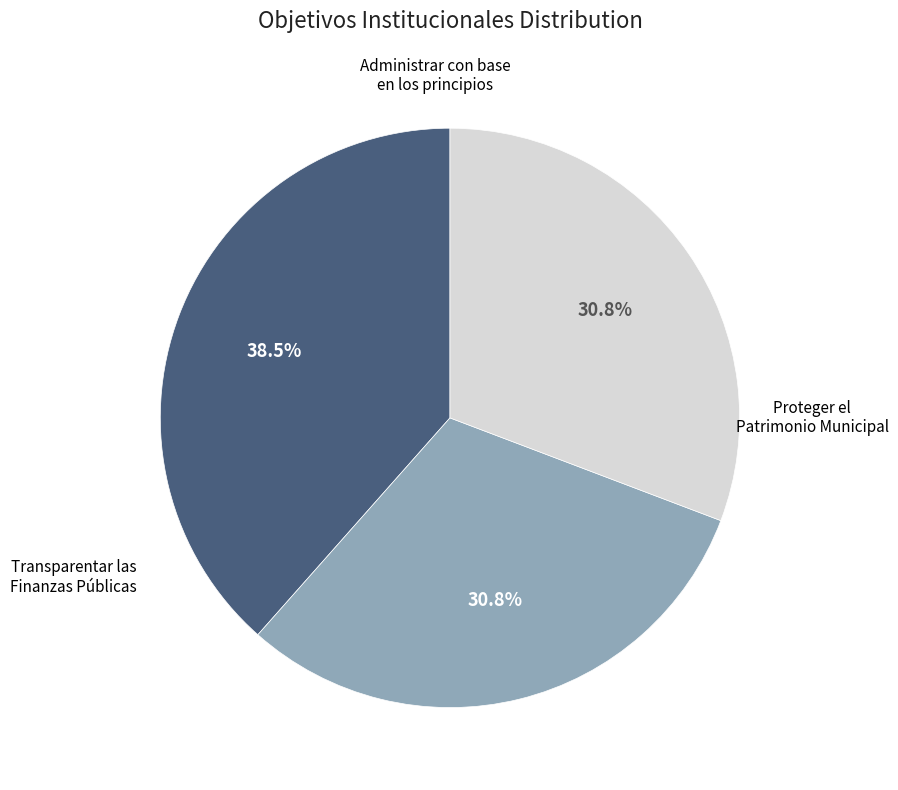

To the nearest percent, what is the combined percentage of Proteger el Patrimonio Municipal and Administrar con base en los principios?

69%